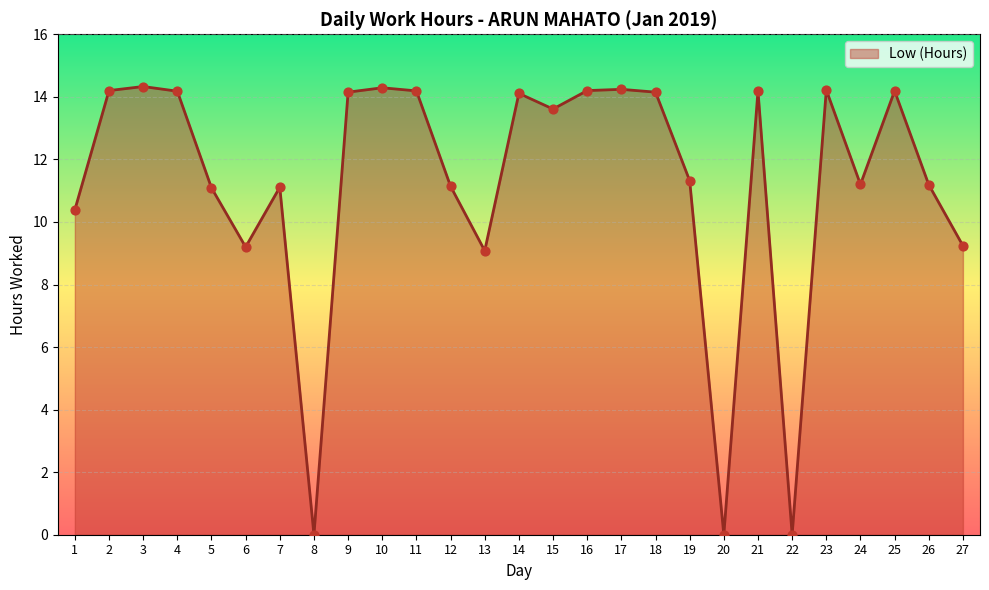

What is the ratio of the value at 12 to the value at 13?

1.2